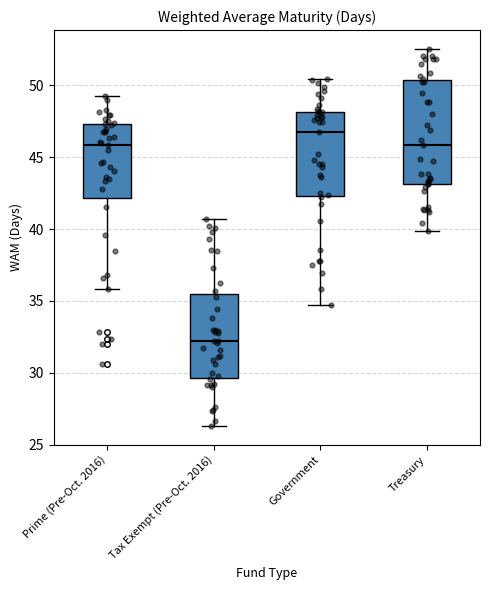

Where does the upper whisker of the box for Government end on the y-axis? The values are not printed on the chart, so give them approximately, as read against the axis.

50.5